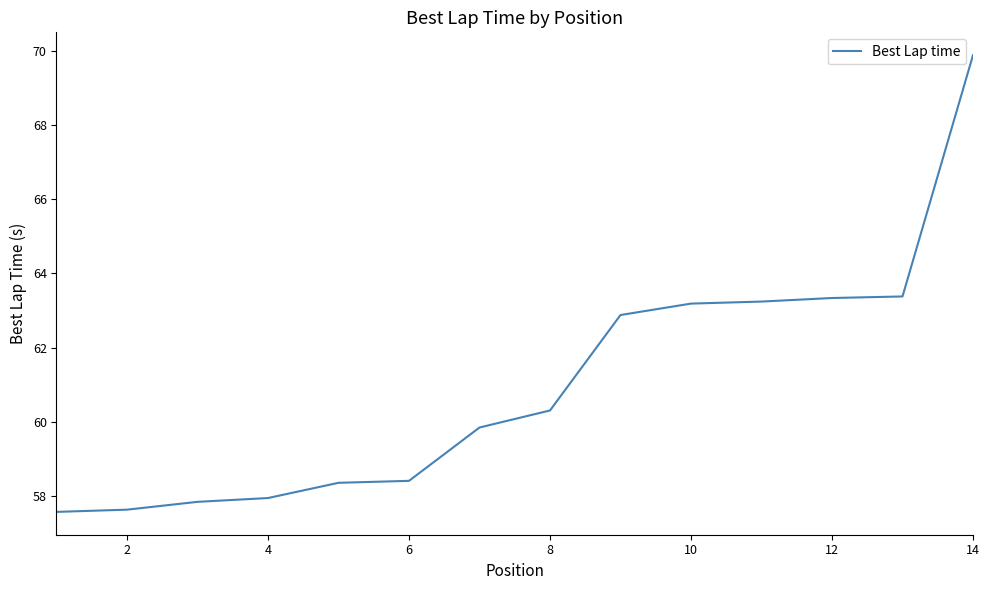

What is the greatest value displayed?

69.9